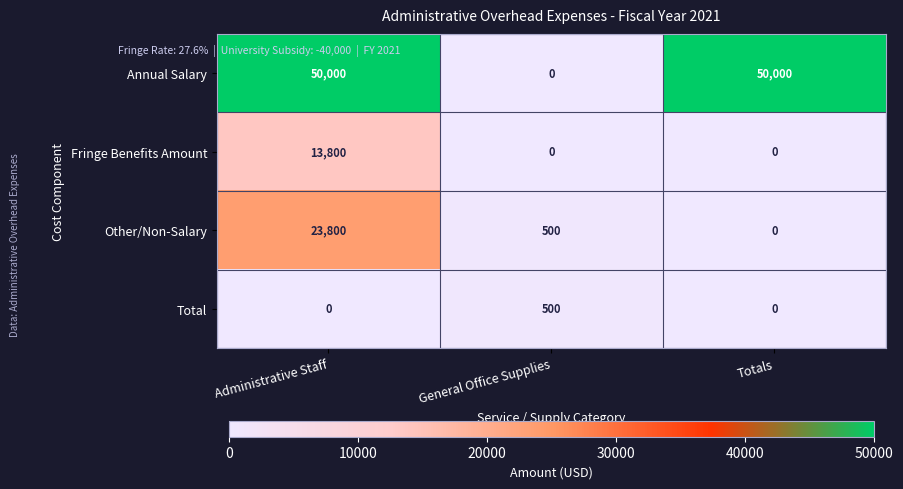

The value of Annual Salary at Totals is 50000. True or false?

True